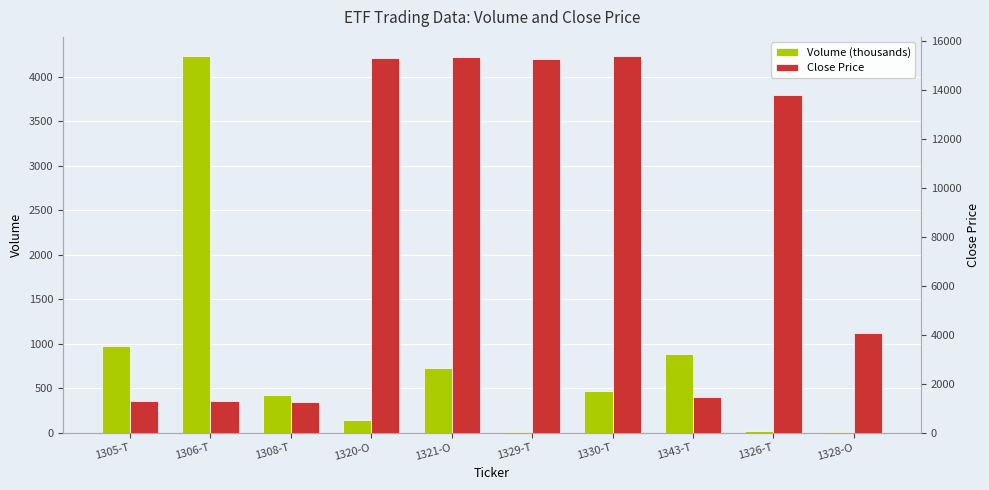

How many bars are there in each group?

2